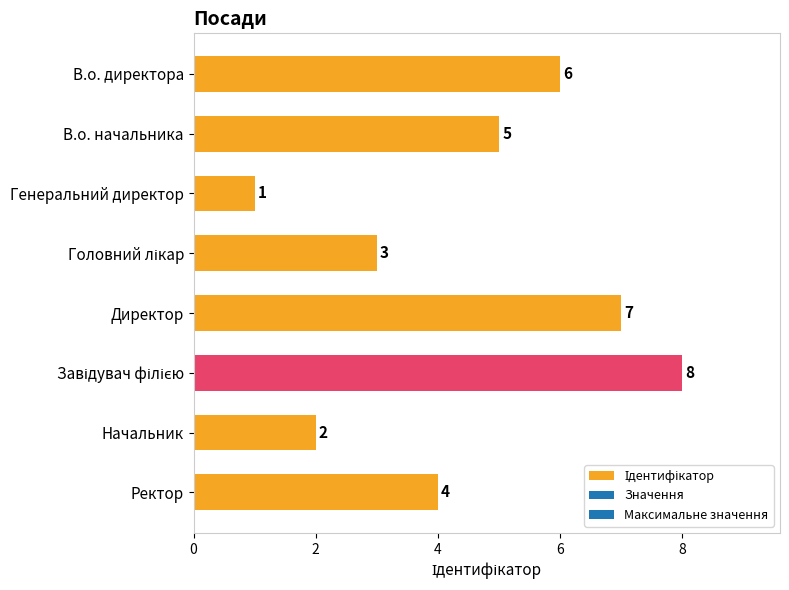

The value at Генеральний директор is 1. True or false?

True